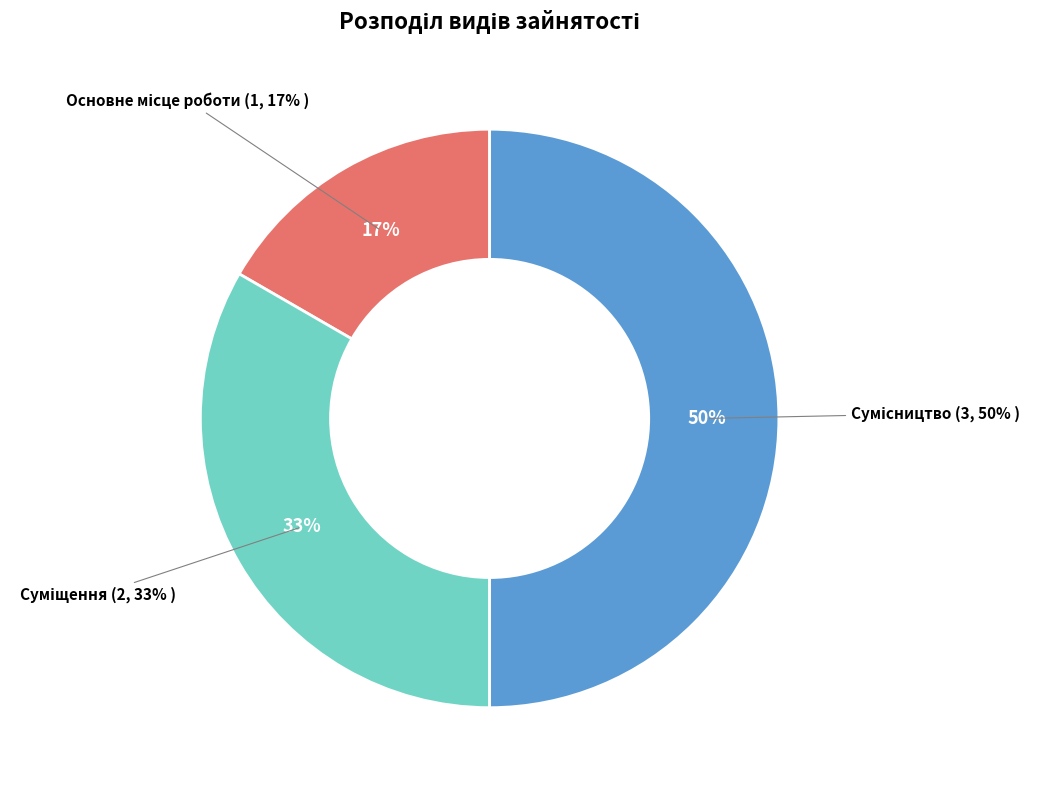

Combined, do Основне місце роботи and Суміщення account for over 50%?

No